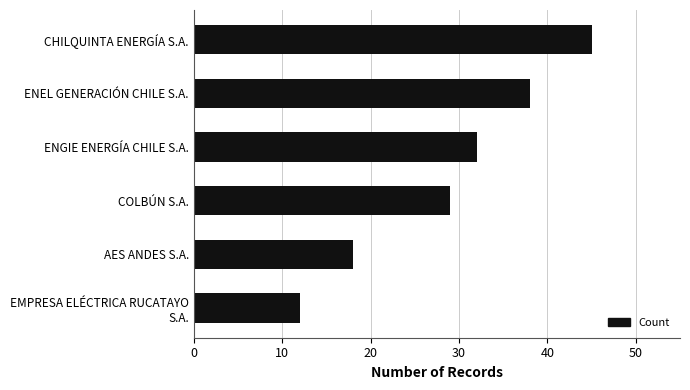

Rank the categories by value from lowest to highest.

EMPRESA ELÉCTRICA RUCATAYO
S.A., AES ANDES S.A., COLBÚN S.A., ENGIE ENERGÍA CHILE S.A., ENEL GENERACIÓN CHILE S.A., CHILQUINTA ENERGÍA S.A.